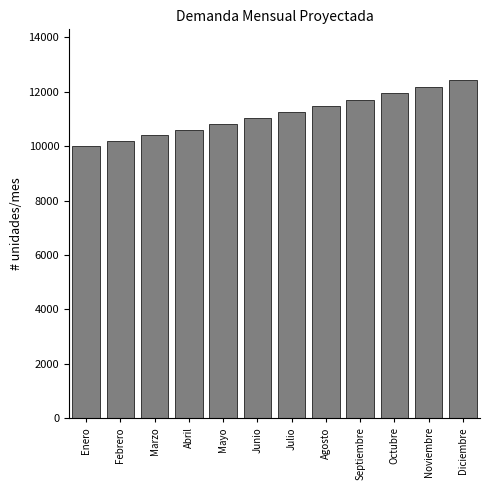

Reading left to right, transcribe all the data shown in this chart.

10000.0	10200.0	10404.0	10612.1	10824.3	11040.8	11261.6	11486.9	11716.6	11950.9	12189.9	12433.7